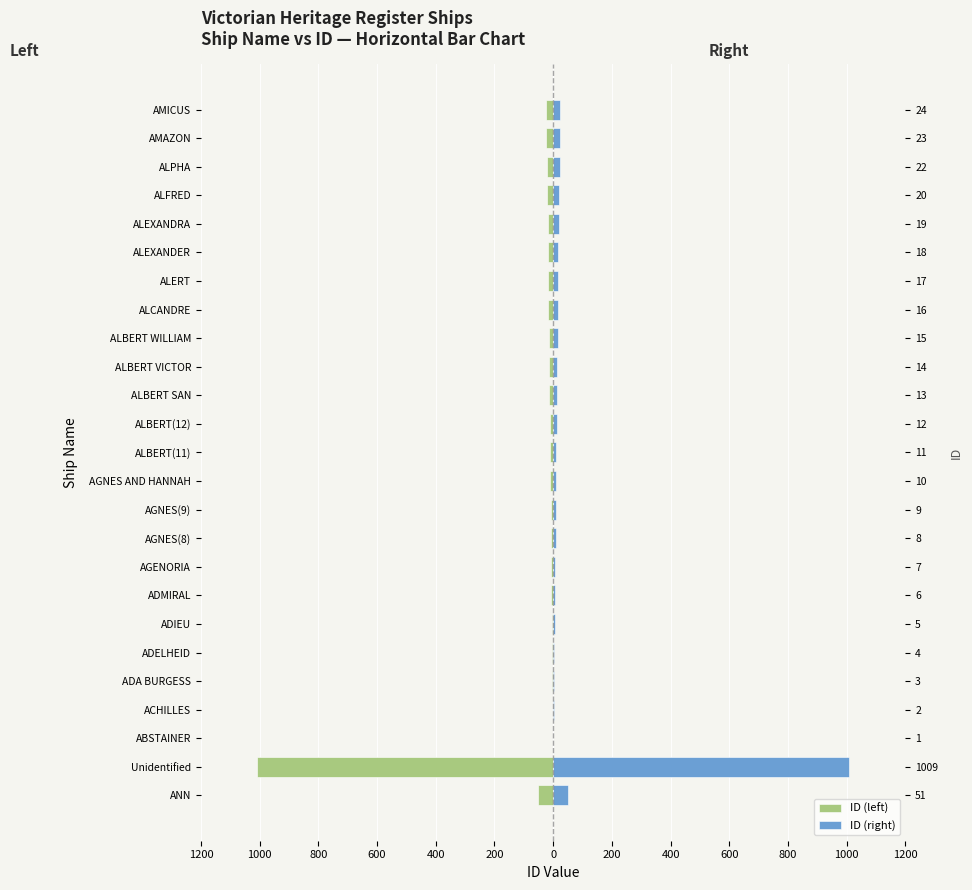

What is the greatest value displayed?

1009